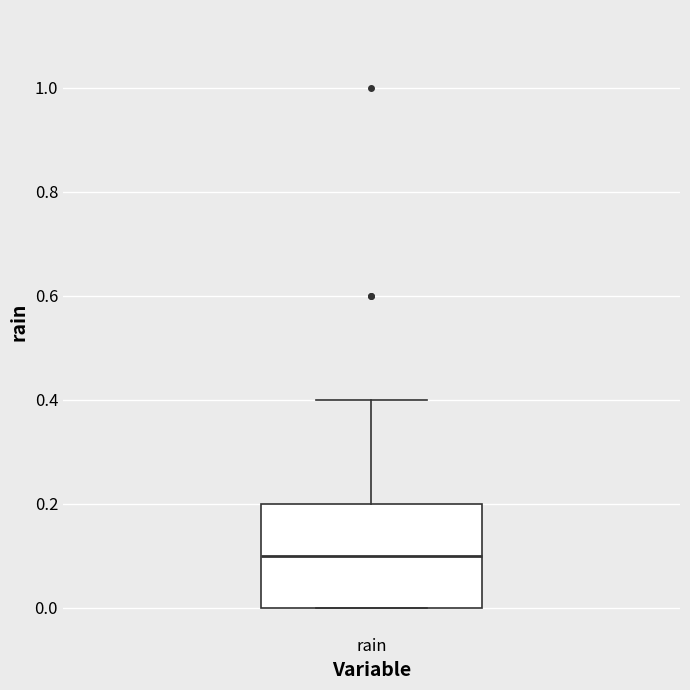

Read this box plot against the y-axis: the position of the median line, the range covered by the box, and the ends of both whiskers. The values are not printed on the chart, so give them approximately, as read against the axis.

median 0.1, box 0.0 to 0.2, whiskers 0.0 to 0.4